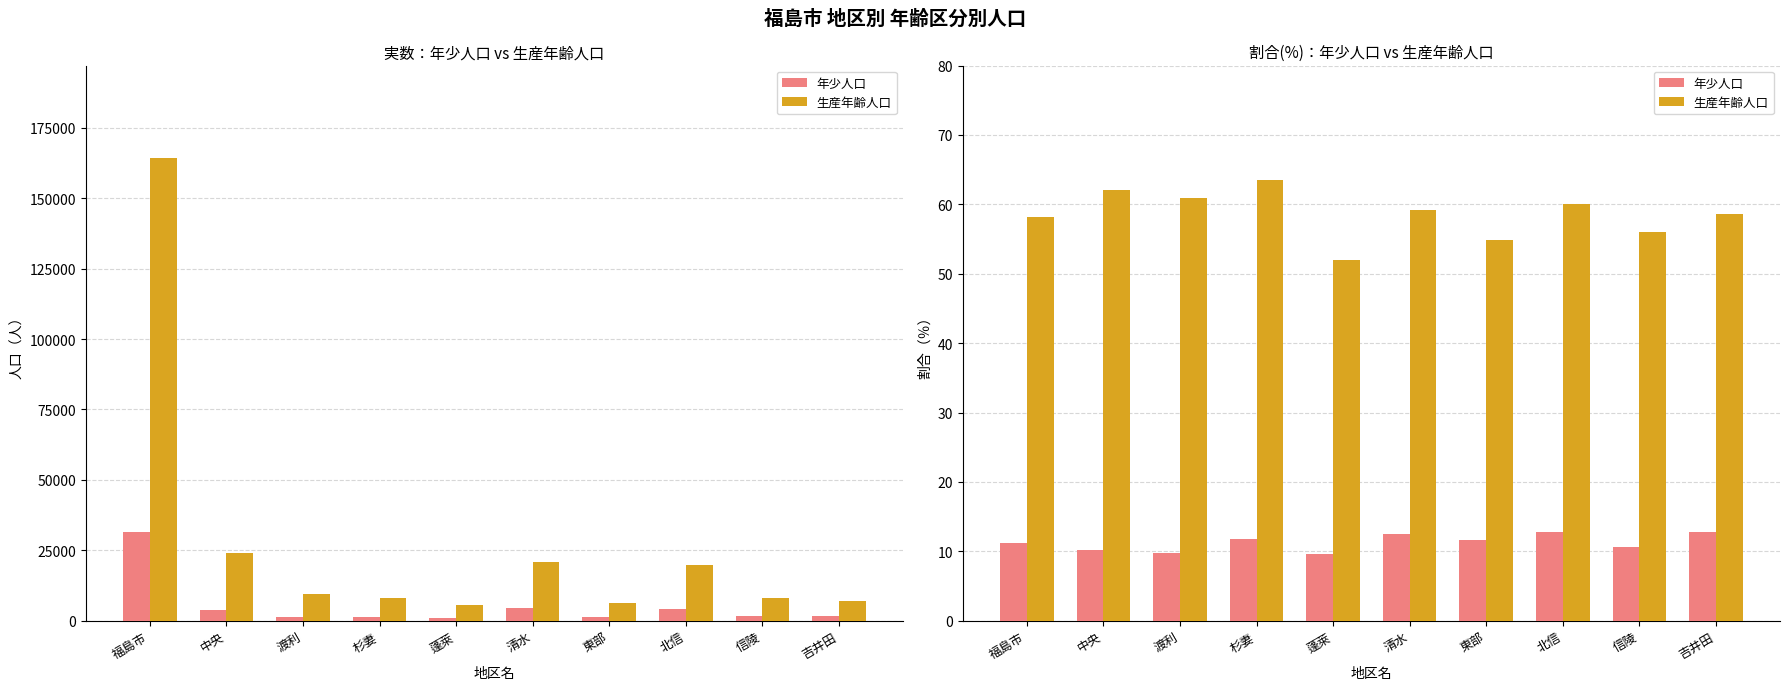

Are the bars horizontal?

No